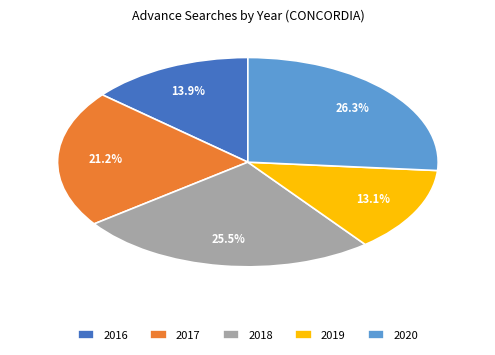

Is there a majority slice in this chart?

No